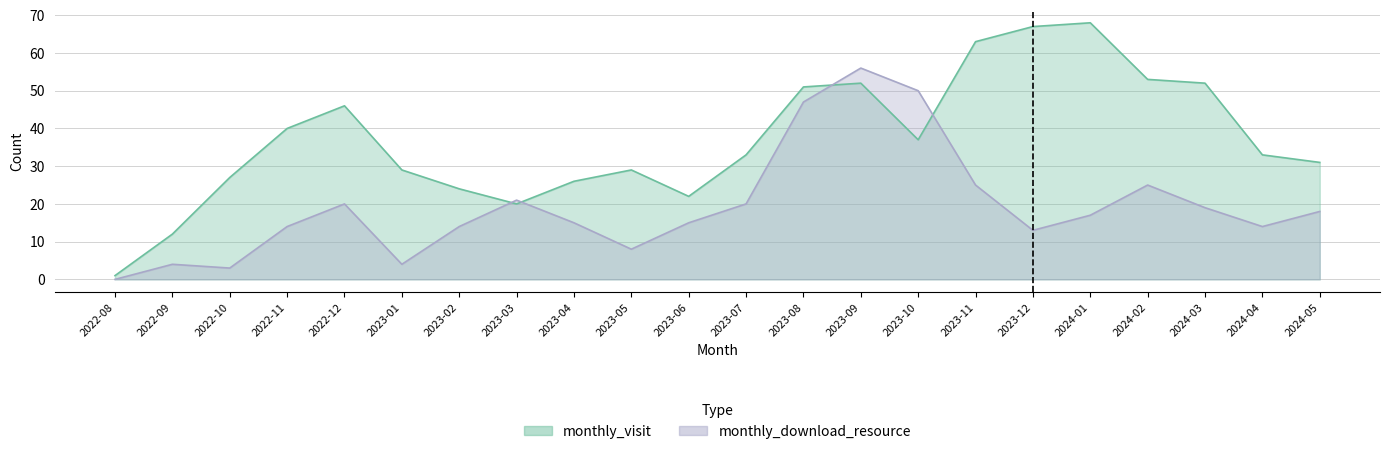

Rank the series at 2023-12 from highest to lowest value.

monthly_visit, monthly_download_resource